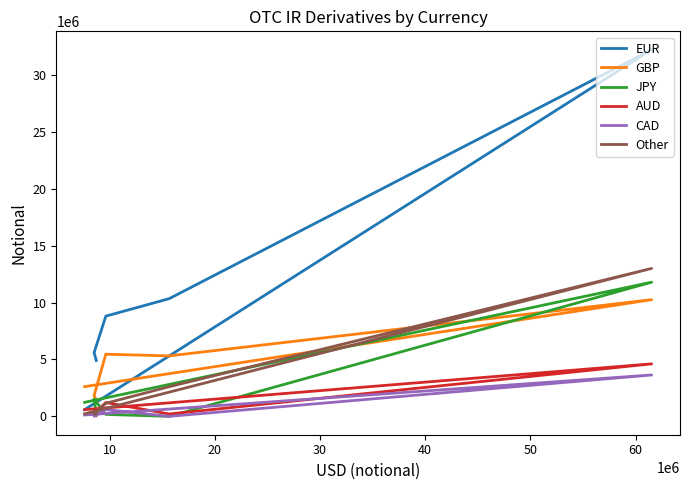

At which label is JPY closest to 5893921?

40